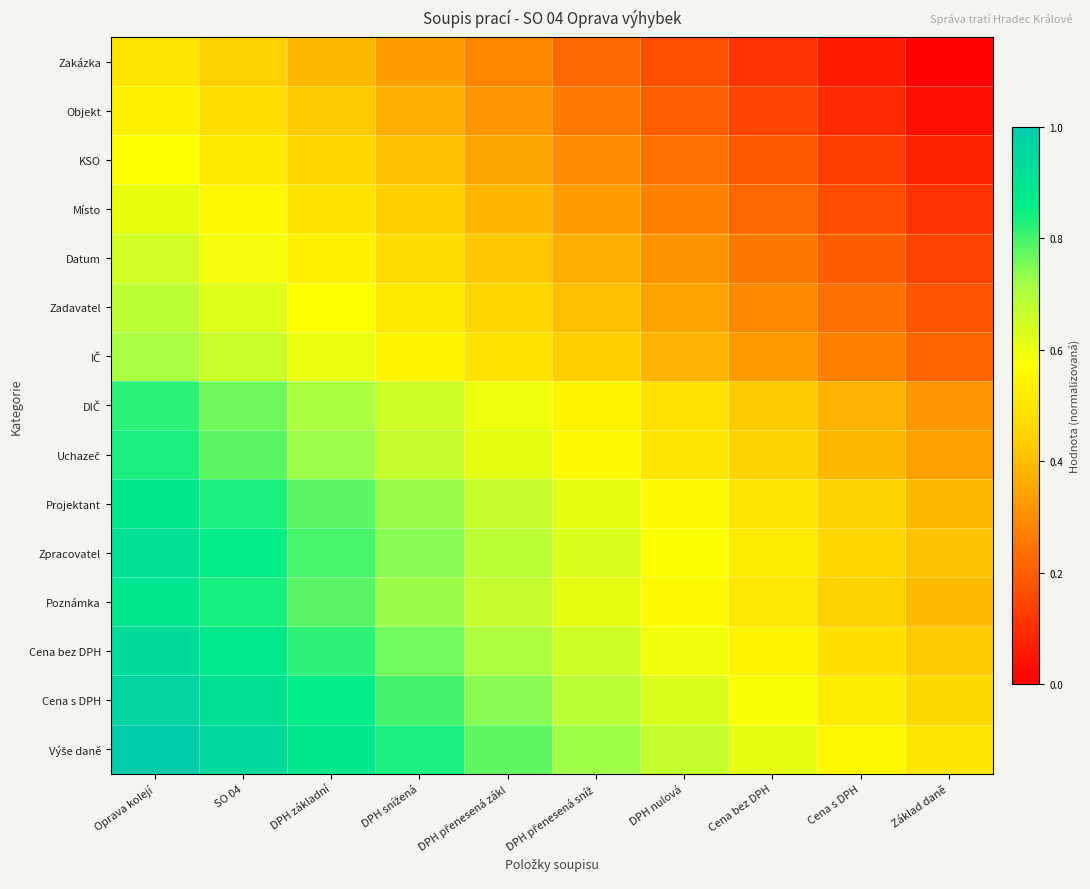

List the series in order of their peak value, highest first.

Výše daně, Cena s DPH, Cena bez DPH, Zpracovatel, Poznámka, Projektant, Uchazeč, DIČ, IČ, Zadavatel, Datum, Místo, KSO, Objekt, Zakázka